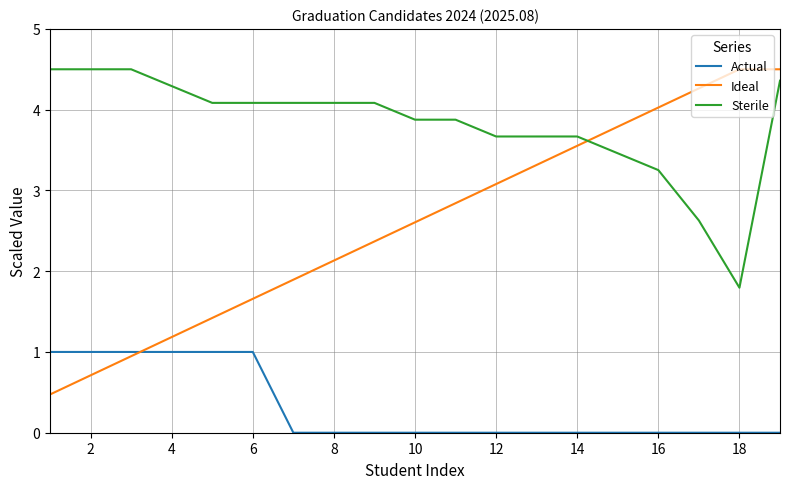

List the series in order of their overall mean, highest first.

Sterile, Ideal, Actual